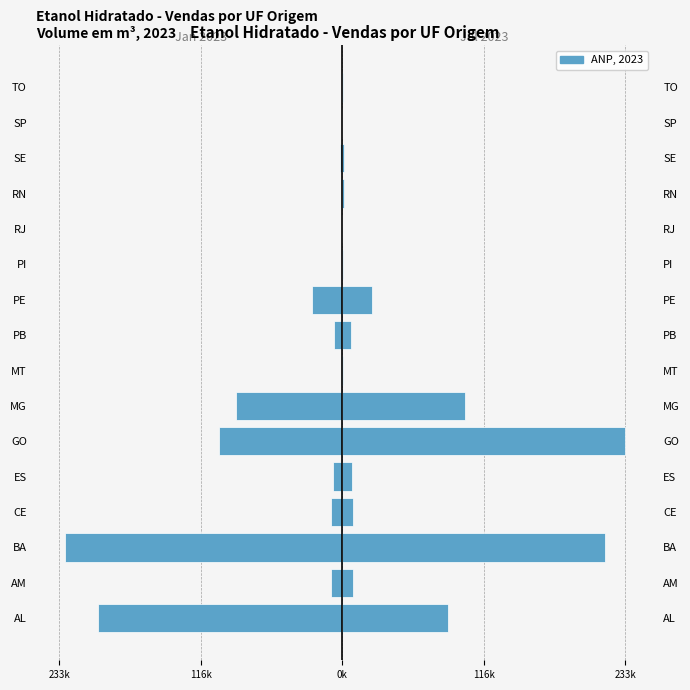

Reading left to right, extract all data points from this chart.

Jan 2023: -201.0	-8.9	-228.1	-9.5	-7.8	-101.0	-87.1	-0.8	-7.2	-24.5	-0.6	-0.0	-1.2	-1.7	-0.1	-0.3
Jul 2023: 87.1	8.9	216.0	9.2	7.8	232.6	101.0	0.8	7.2	24.5	0.6	0.0	1.2	1.7	0.1	0.3